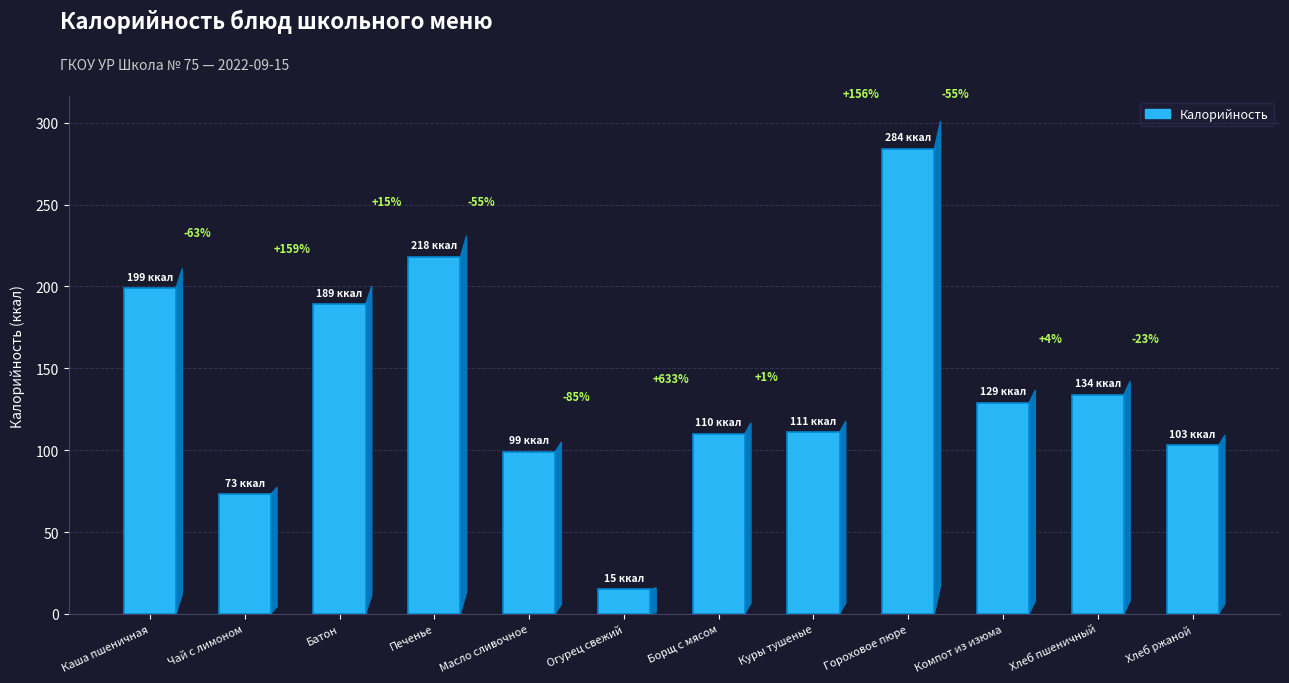

Which category has the highest value across all series?

Гороховое пюре